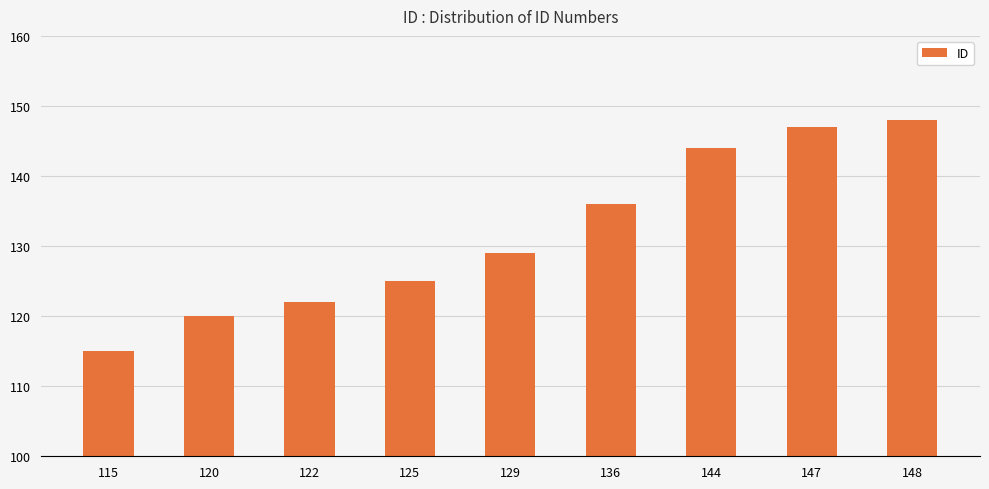

What is the change in value from 136 to 147?

+11